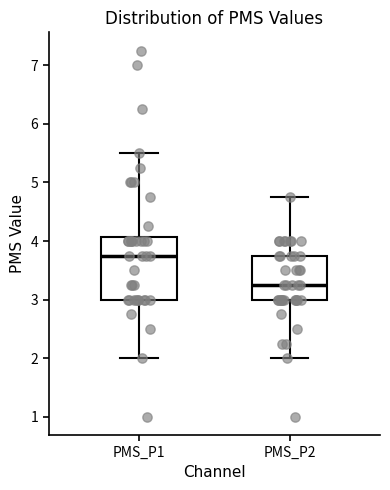

Which box's median line is the lowest?

PMS_P2